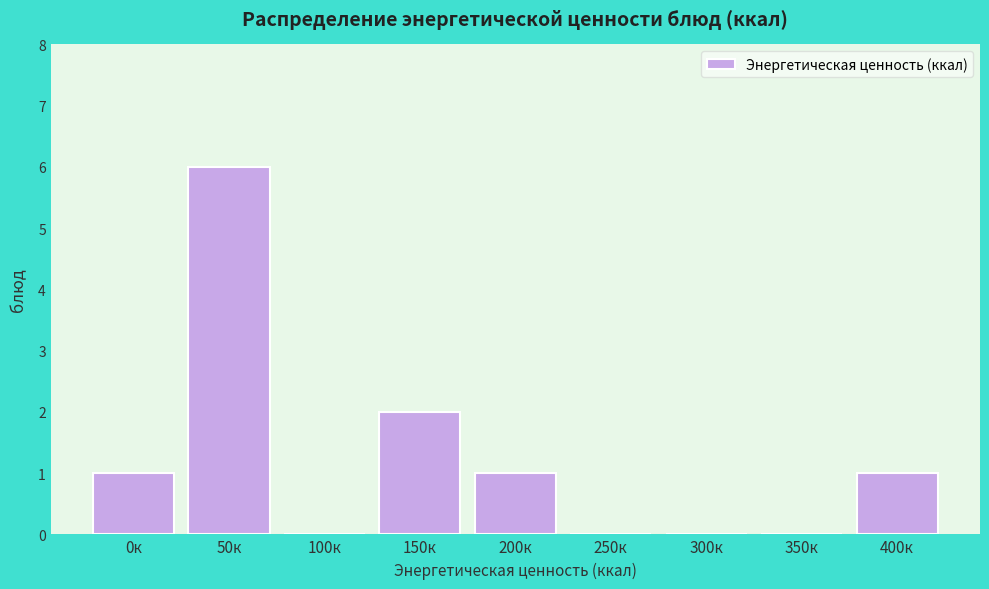

Reading left to right, extract all data points from this chart.

0к=1	50к=6	100к=0	150к=2	200к=1	250к=0	300к=0	350к=0	400к=1